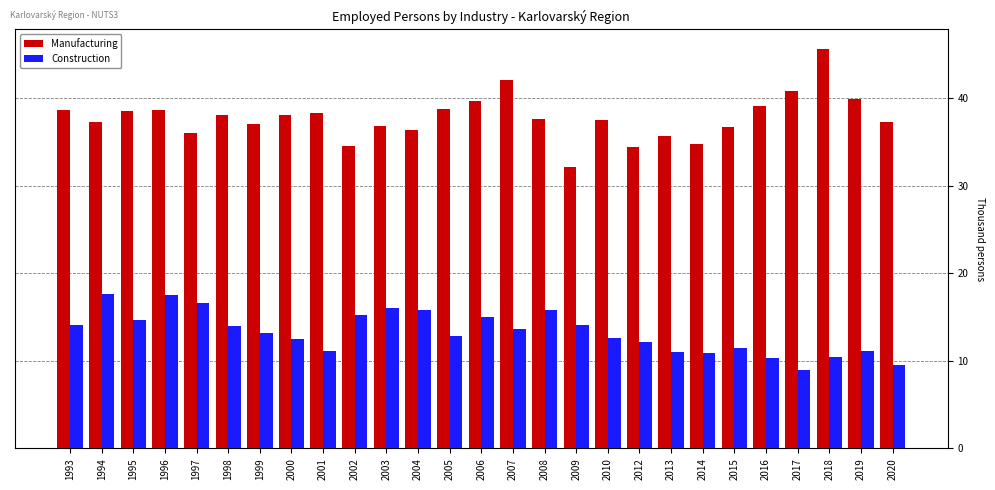

How many bars are there in each group?

2